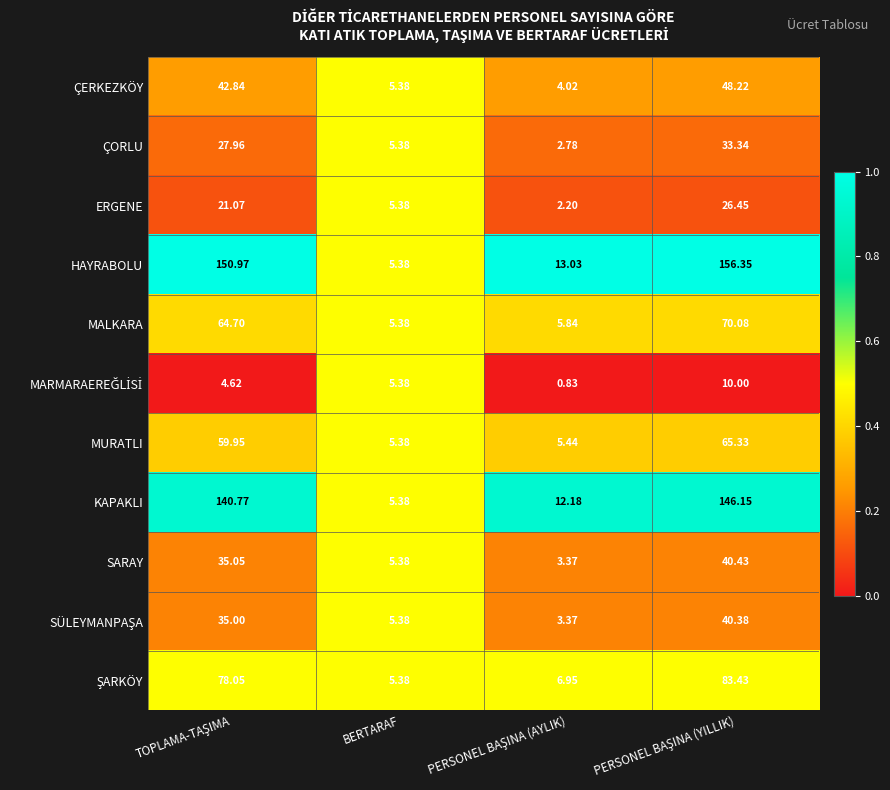

At which label does MURATLI reach its minimum?

BERTARAF